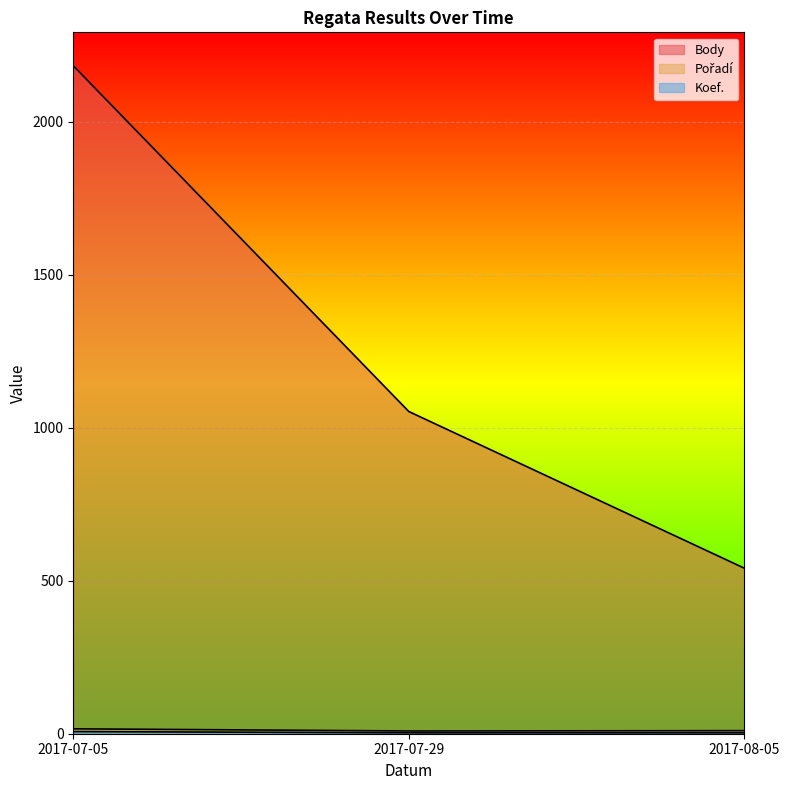

Is it true that Koef. equals 2 at 2017-07-29?

False